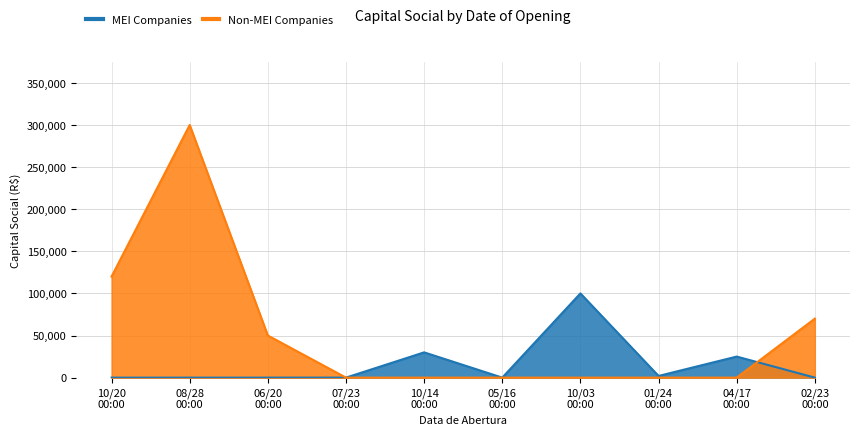

Where do Non-MEI Companies and MEI Companies first cross each other?

06/20
00:00 and 07/23
00:00